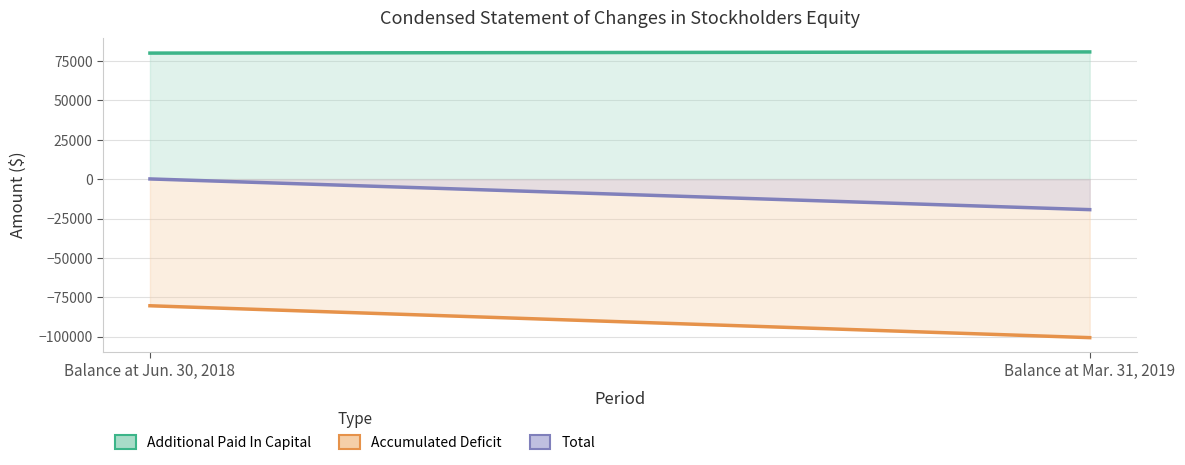

Does the chart display data point markers on the line(s)?

No